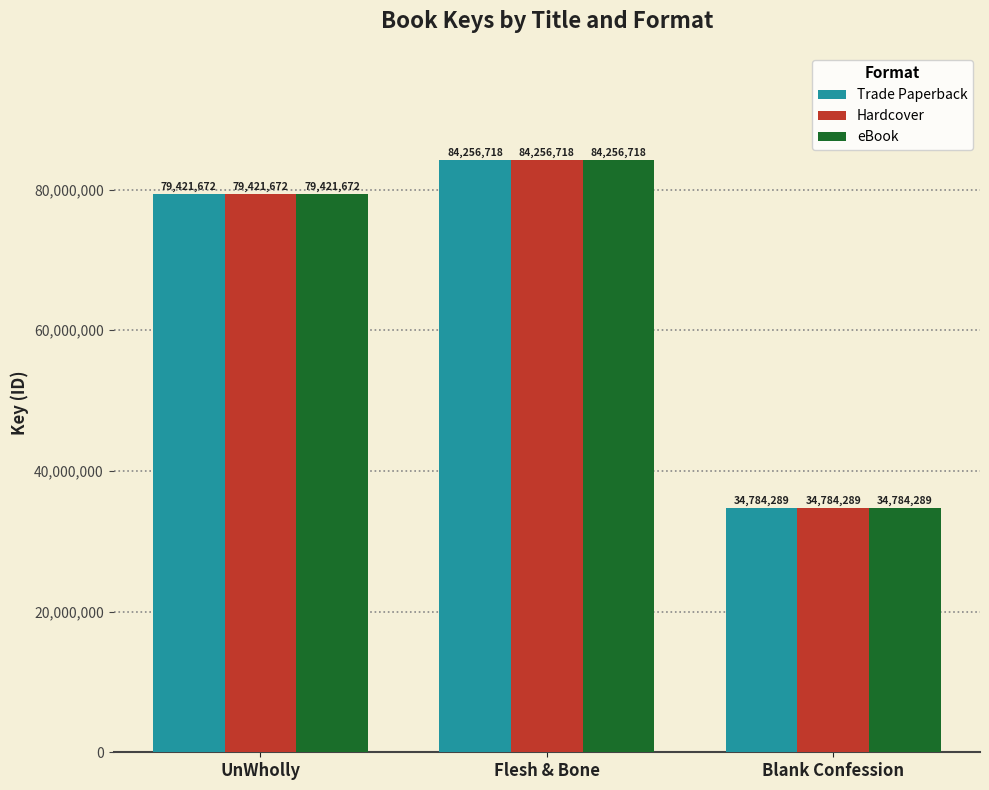

Does the chart contain stacked bars?

No